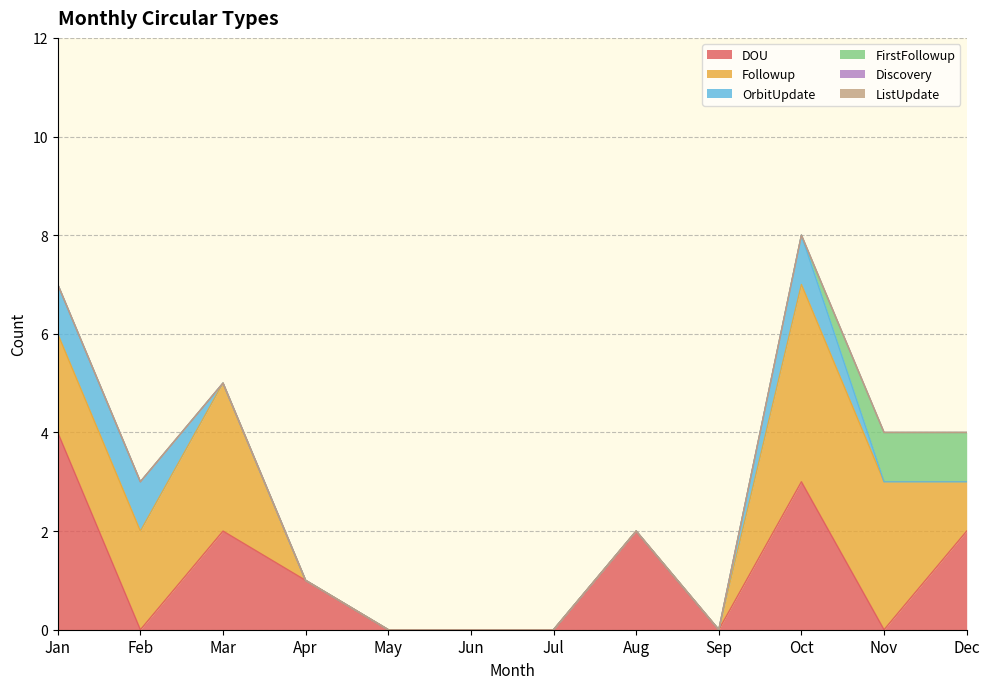

True or false: OrbitUpdate has more than 2 interior local peaks.

False